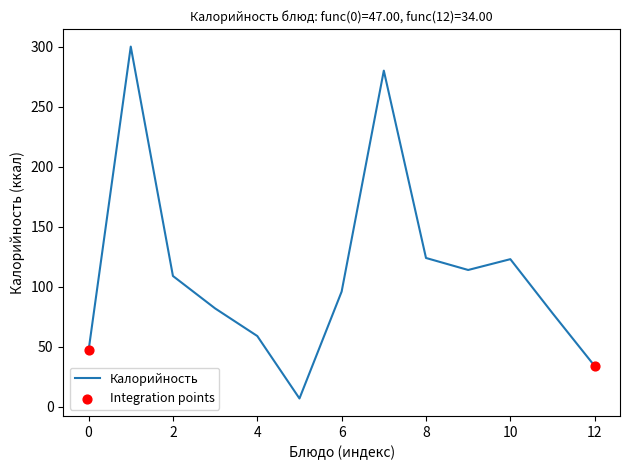

What is the minimum value shown in the chart?

7